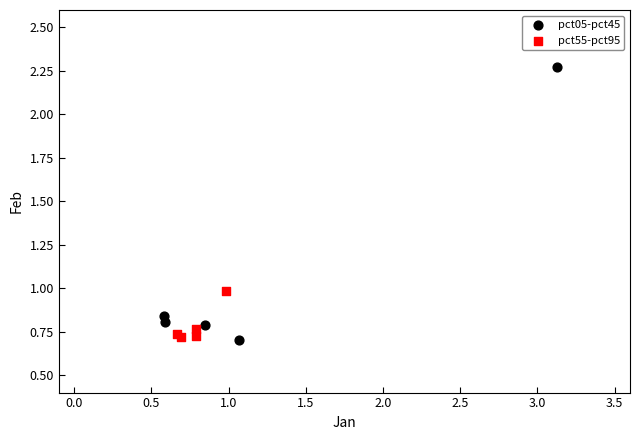

Which series has the widest spread of Y values?

pct05-pct45